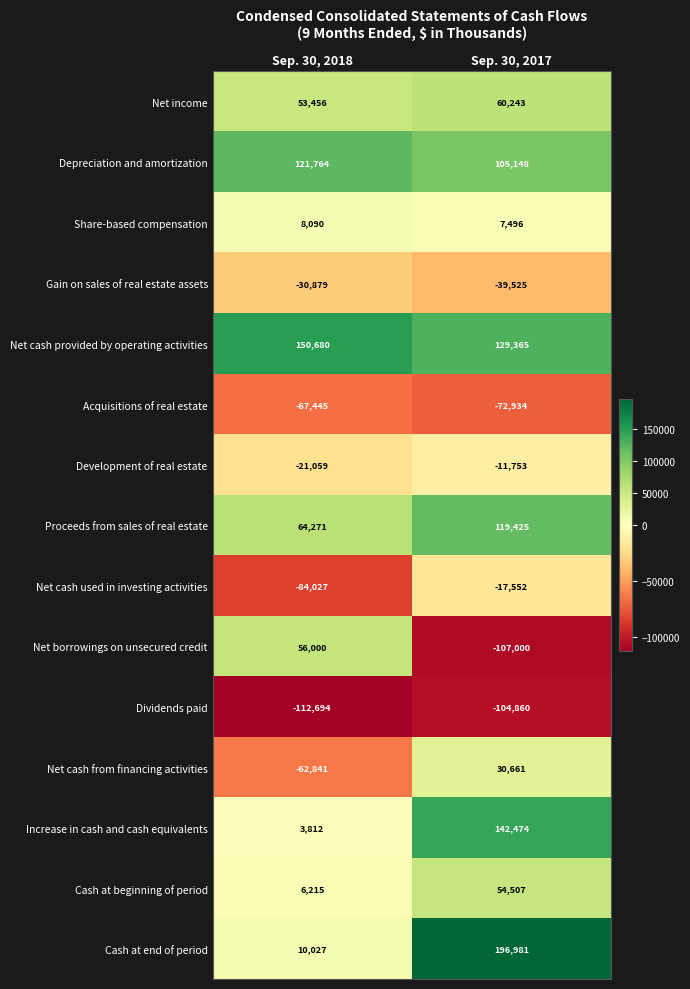

What is the total value across all series at Sep. 30, 2017?

492676